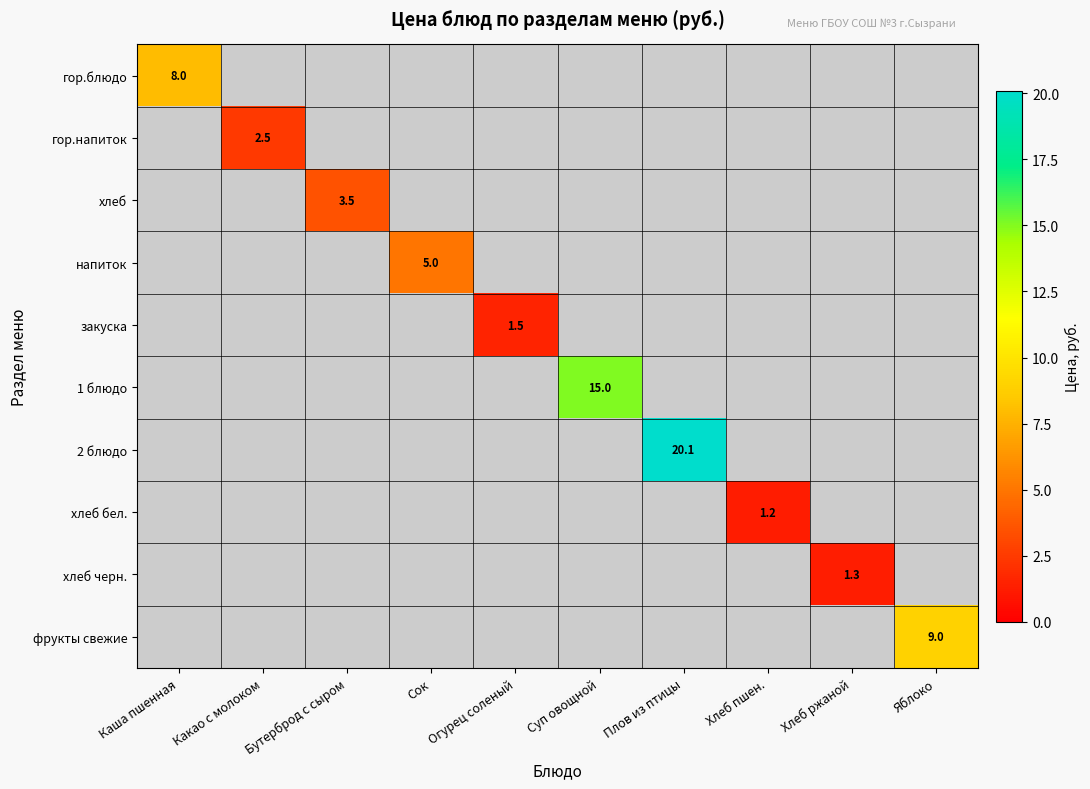

The хлеб черн. series shows 1.3 at Хлеб ржаной. True or false?

True